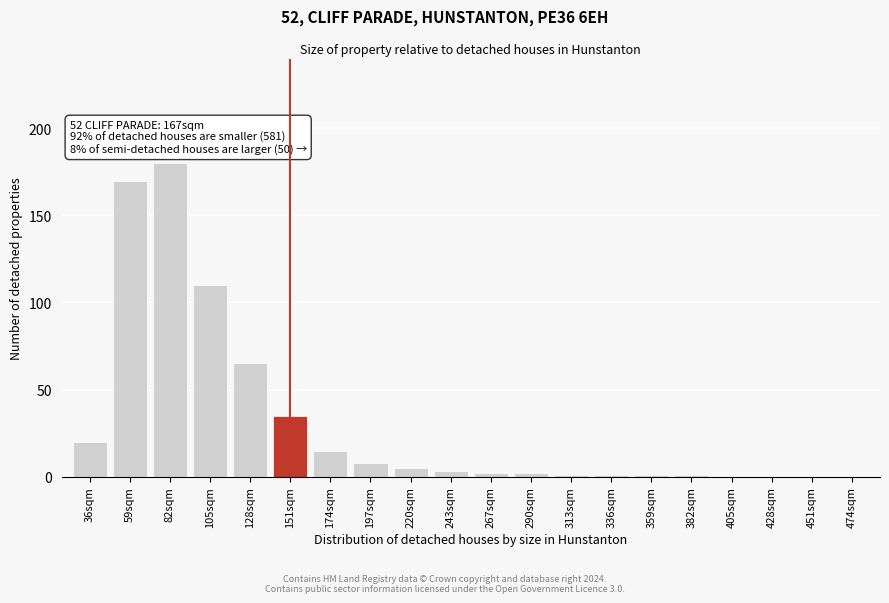

Reading left to right, transcribe all the data shown in this chart.

36sqm=20	59sqm=170	82sqm=180	105sqm=110	128sqm=65	151sqm=35	174sqm=15	197sqm=8	220sqm=5	243sqm=3	267sqm=2	290sqm=2	313sqm=1	336sqm=1	359sqm=1	382sqm=1	405sqm=0	428sqm=0	451sqm=0	474sqm=0